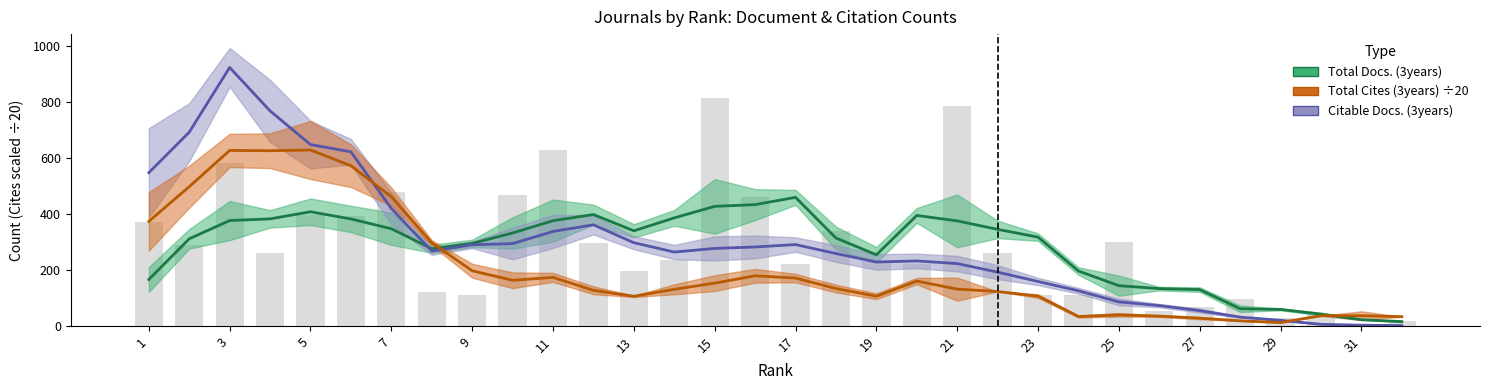

What is the value of the Total Cites (3years) ÷20 bar at the 23rd from the left?

106.4